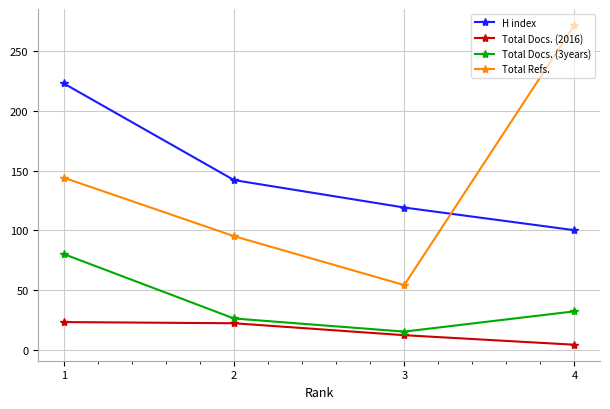

After their last crossing, which series has the higher values: Total Refs. or H index?

Total Refs.